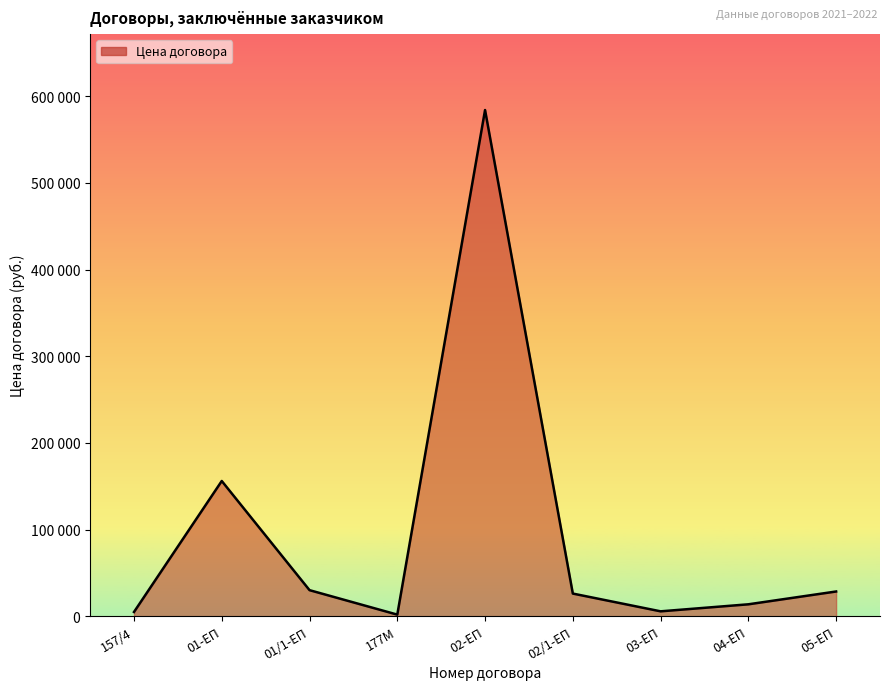

What is the value of the 6th point from the left?

26063.4